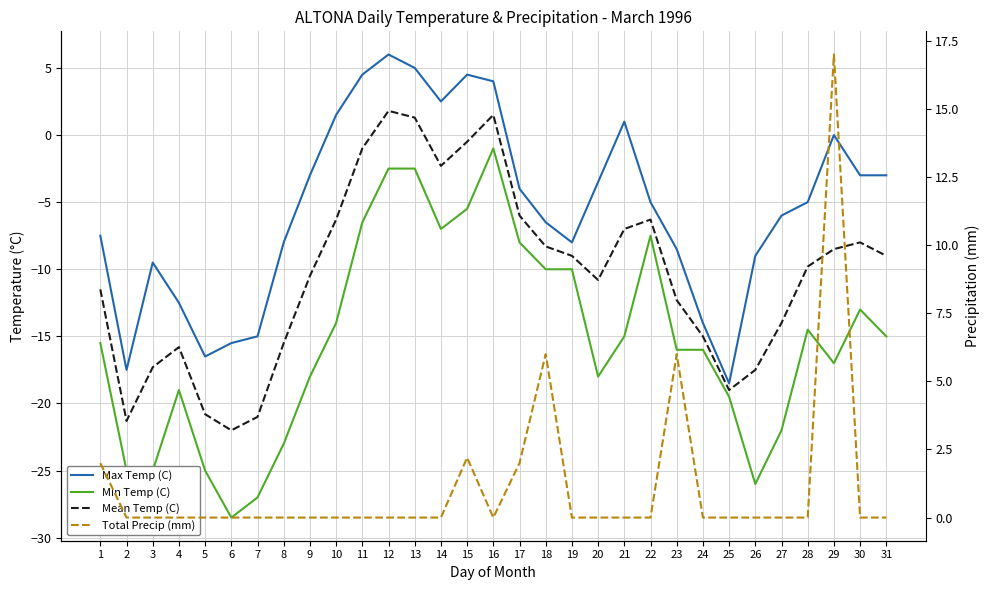

Which category has the lowest value in the Max Temp (C) series?

25